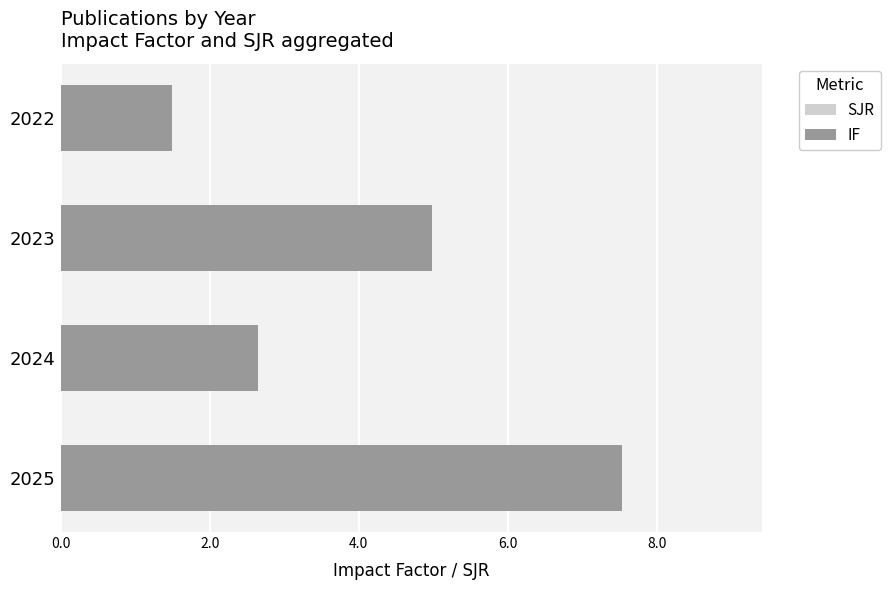

Which series has the largest range (max minus min)?

IF